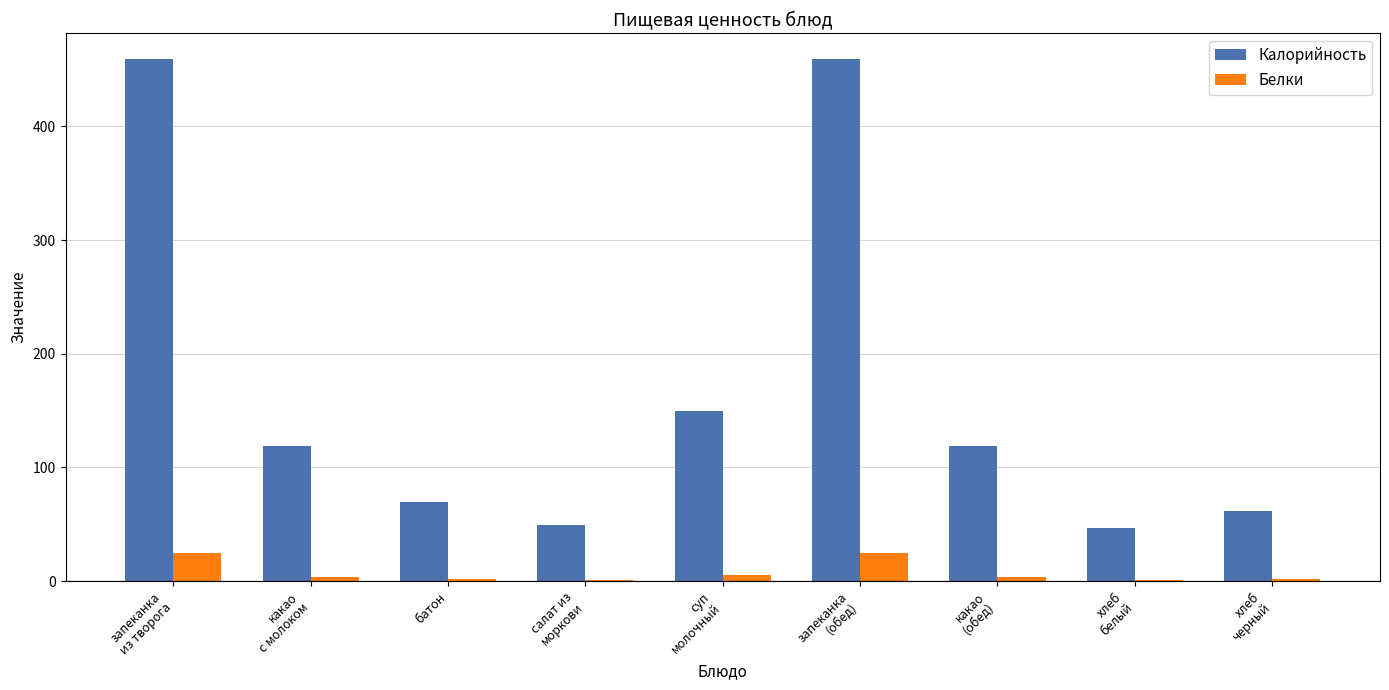

Where is Калорийность nearest to the value 253?

суп
молочный